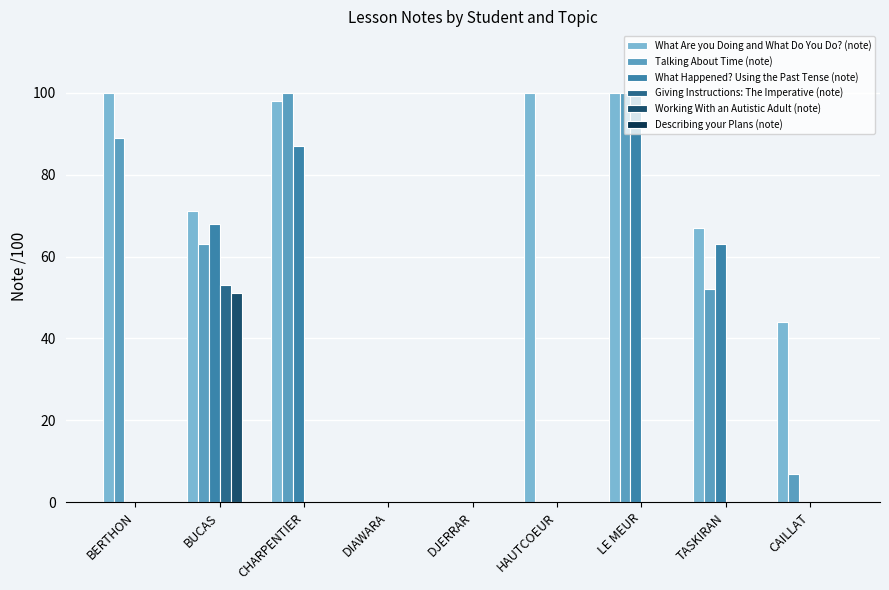

What is the sum of the What Are you Doing and What Do You Do? (note) values at CHARPENTIER and BERTHON?

198